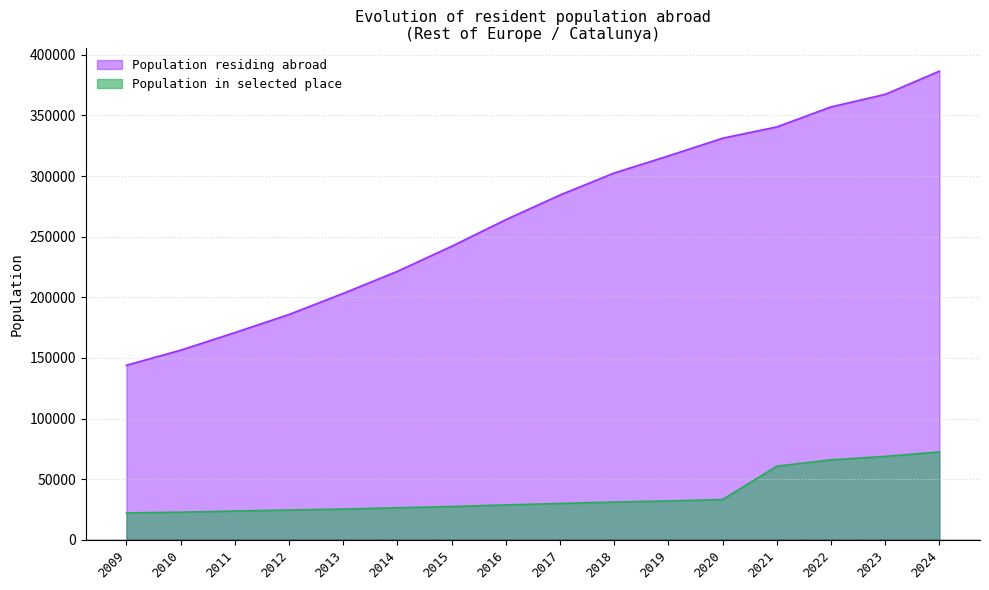

What is the smallest value displayed?

22227